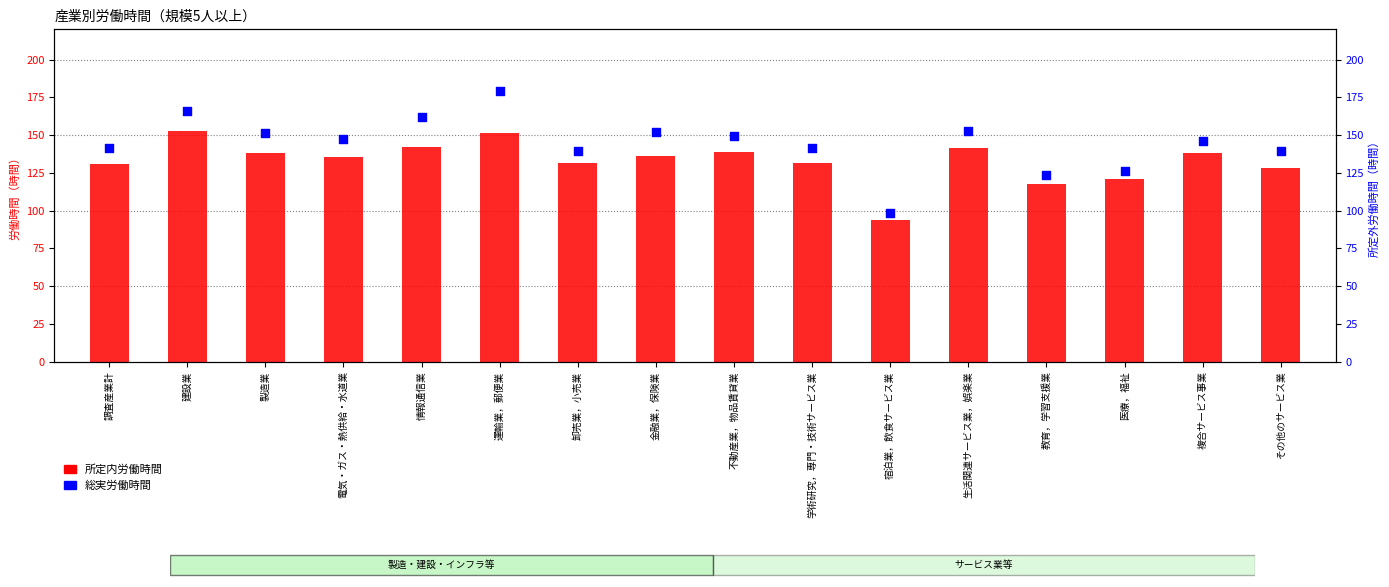

What are all the series names shown in the legend?

所定内労働時間, 総実労働時間